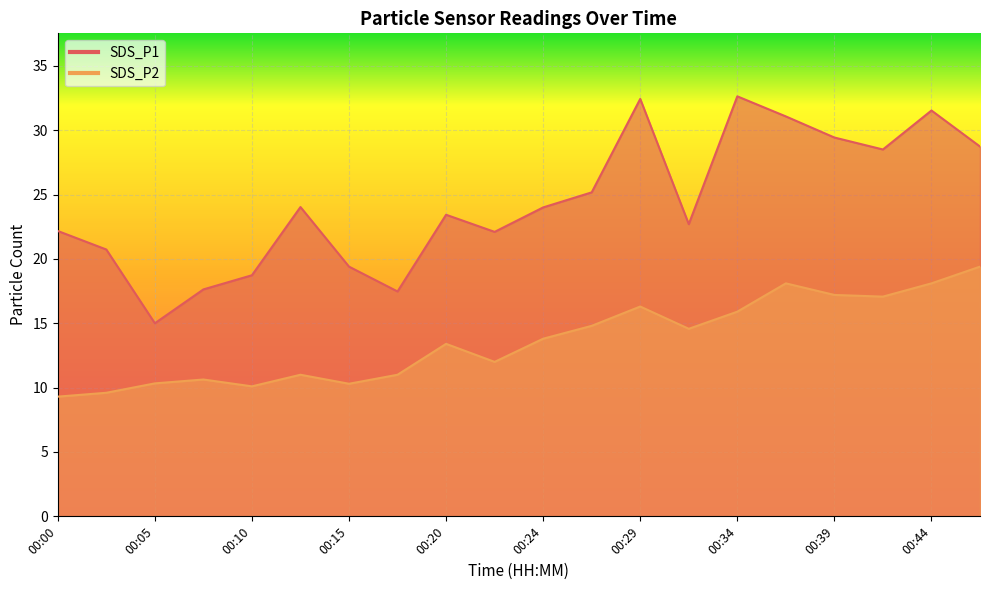

How many interior local valleys does the SDS_P2 series have?

5